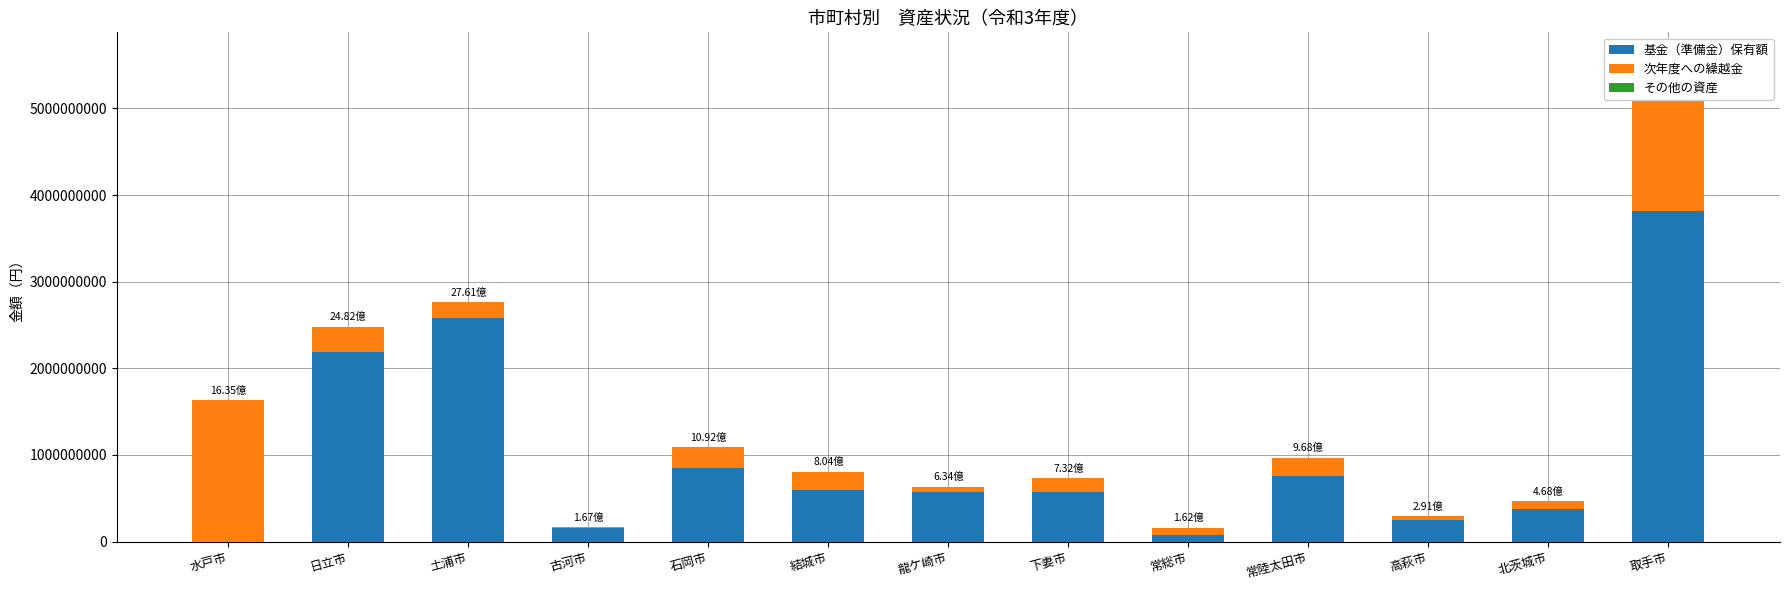

What is the approximate value of 次年度への繰越金 at 石岡市?

248235355